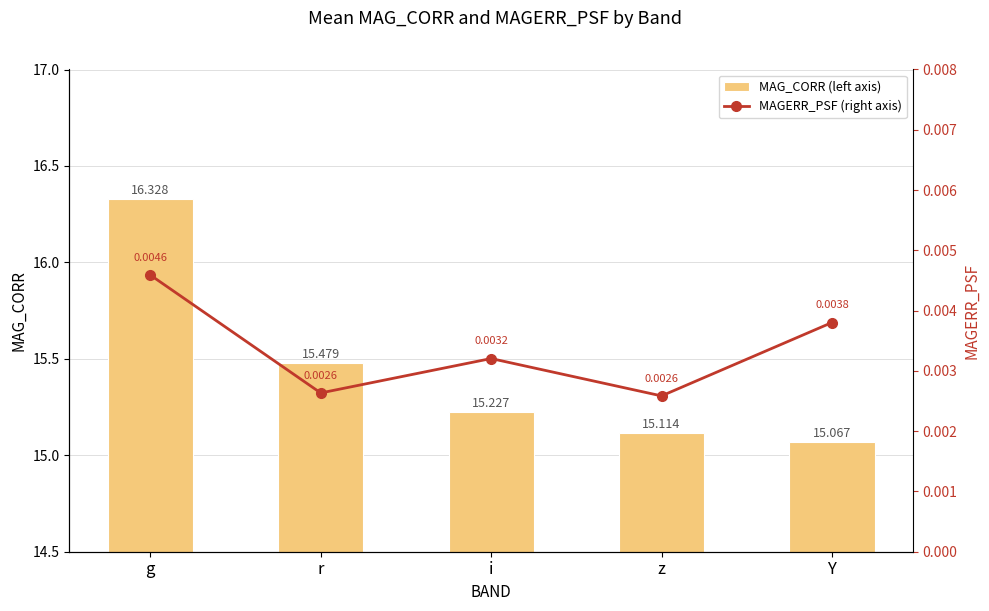

What is the label of the 4th bar from the left?

z